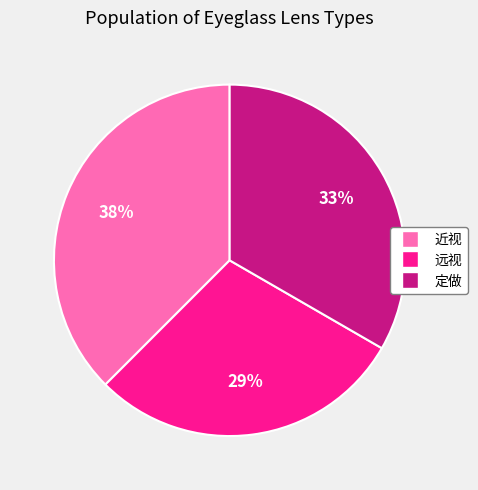

Is 近视 the majority of the pie?

No